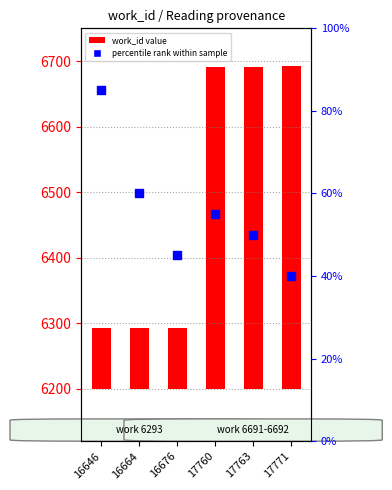

At which category is the sum across all series the highest?

17760